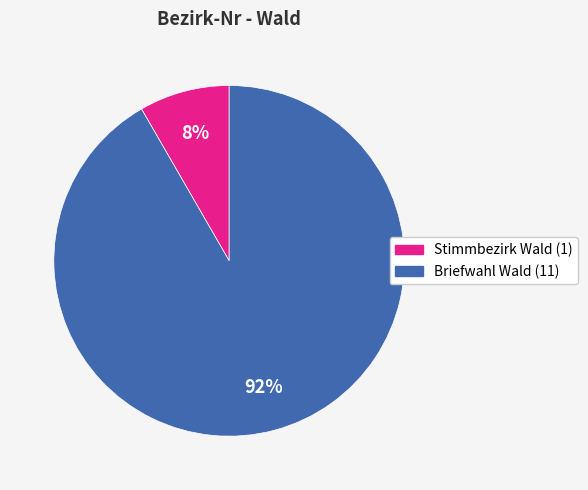

How many segments does this pie chart have?

2